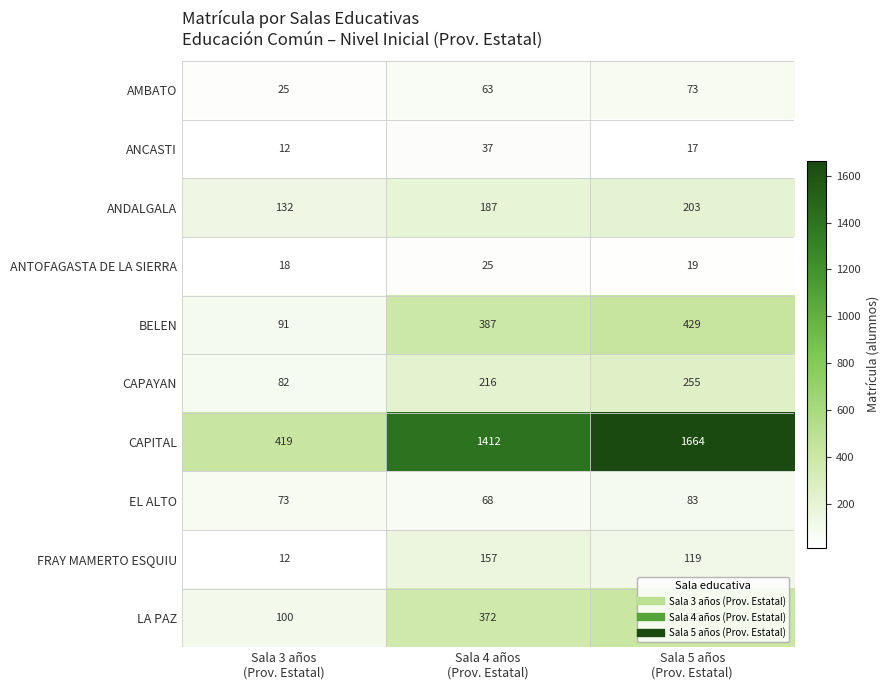

What is the difference between the maximum and minimum values in the AMBATO series?

48